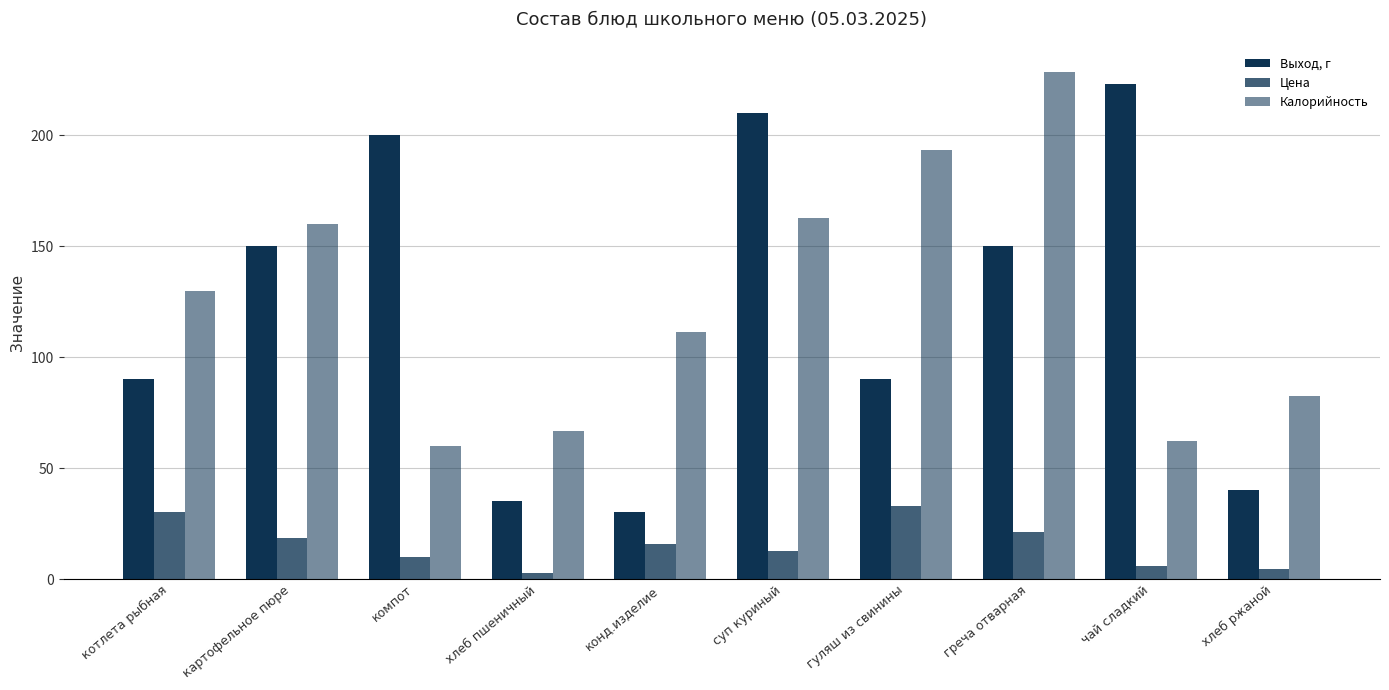

What is the total value across all series at суп куриный?

385.3